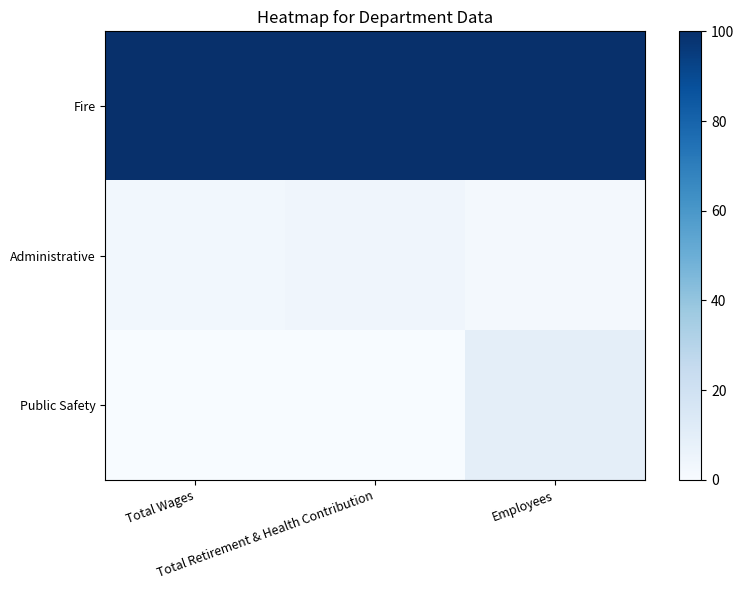

How many data points does each series have?

3